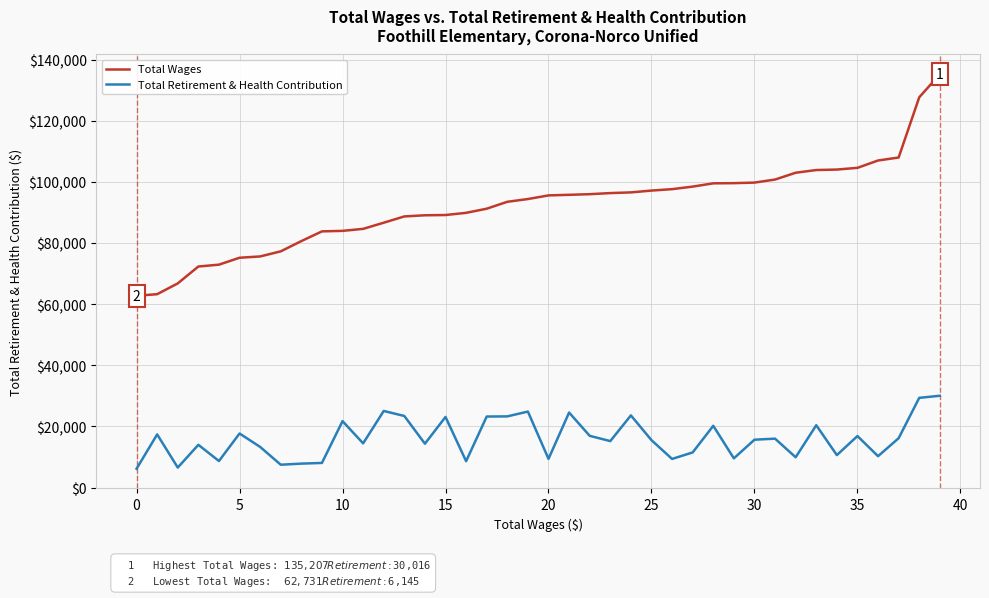

Which series has the widest spread of values?

Total Wages